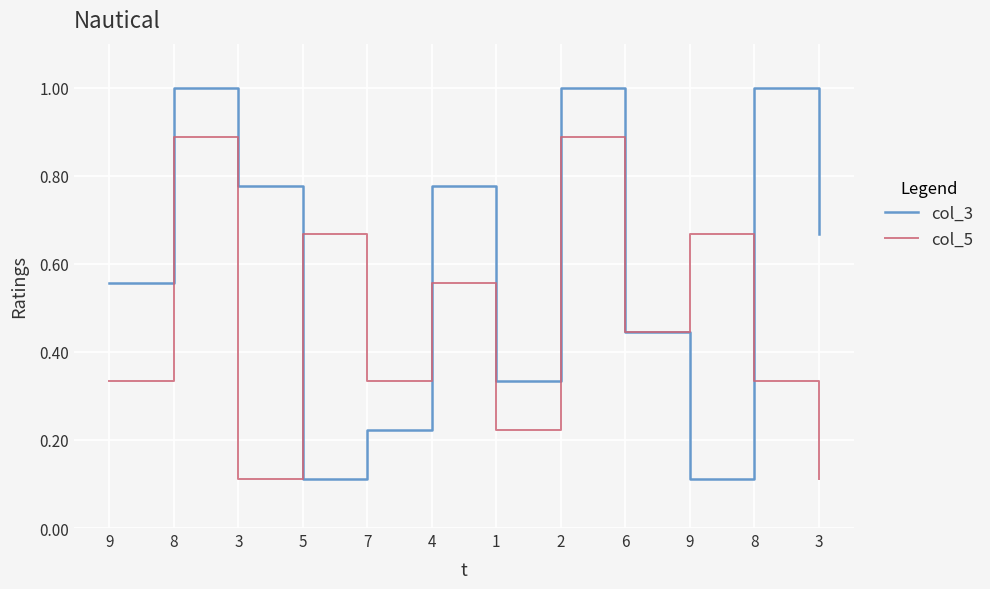

What are all the series names shown in the legend?

col_3, col_5